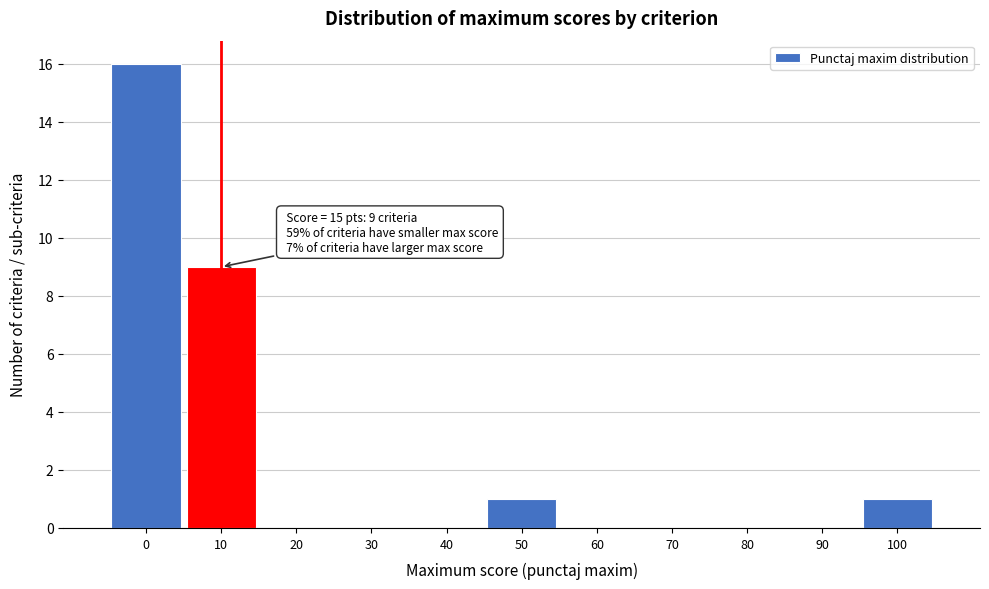

Reading left to right, what are all the values shown in this chart?

0=16	10=9	20=0	30=0	40=0	50=1	60=0	70=0	80=0	90=0	100=1